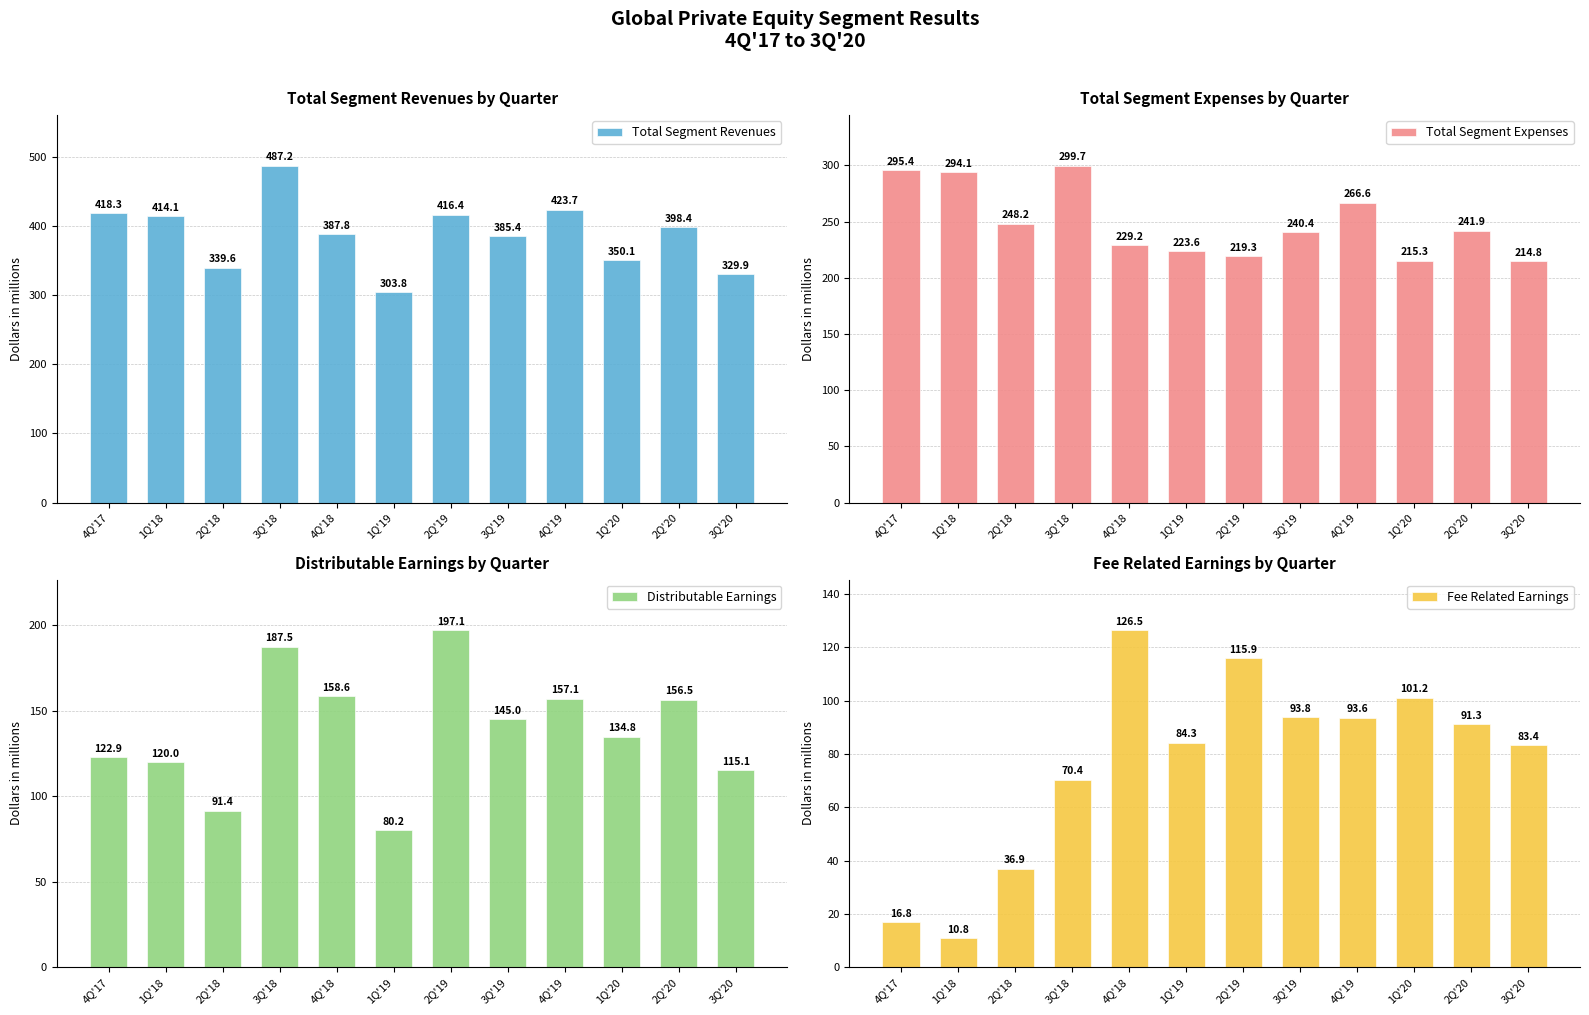

At which category is the sum across all series the highest?

3Q'18